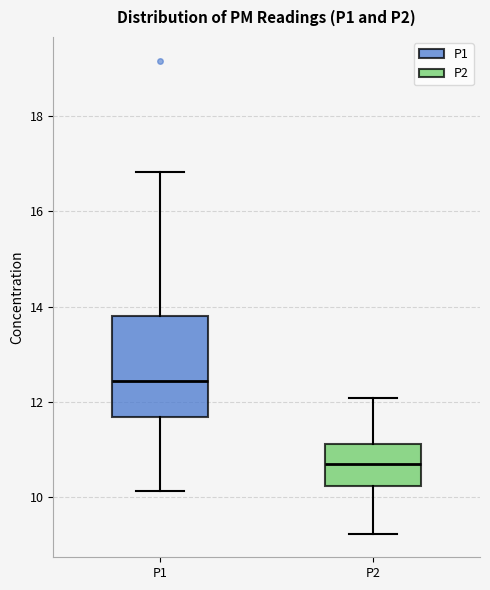

Comparing the boxes themselves (not the whiskers), which one is the tallest?

P1